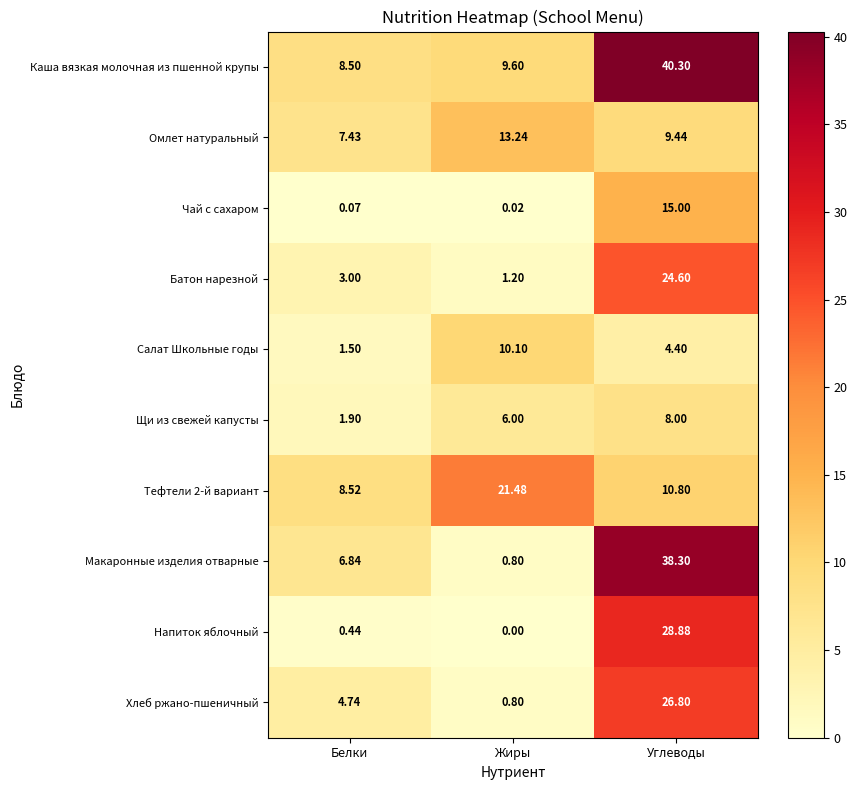

Which label corresponds to the largest value in the chart?

Углеводы